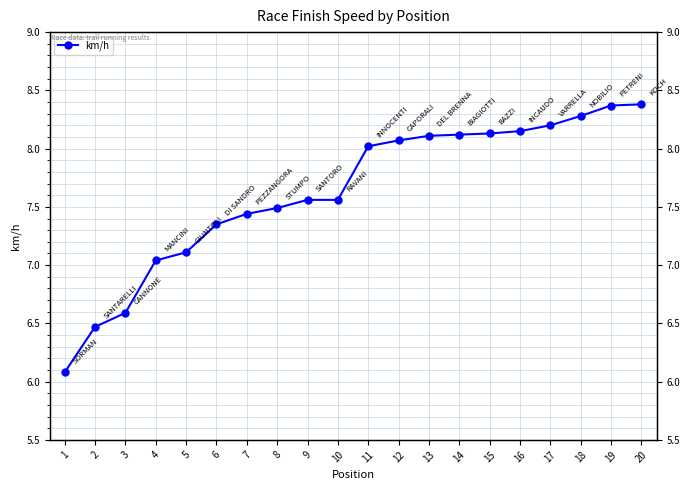

List the labels in order of value, smallest first.

1, 2, 3, 4, 5, 6, 7, 8, 9, 10, 11, 12, 13, 14, 15, 16, 17, 18, 19, 20